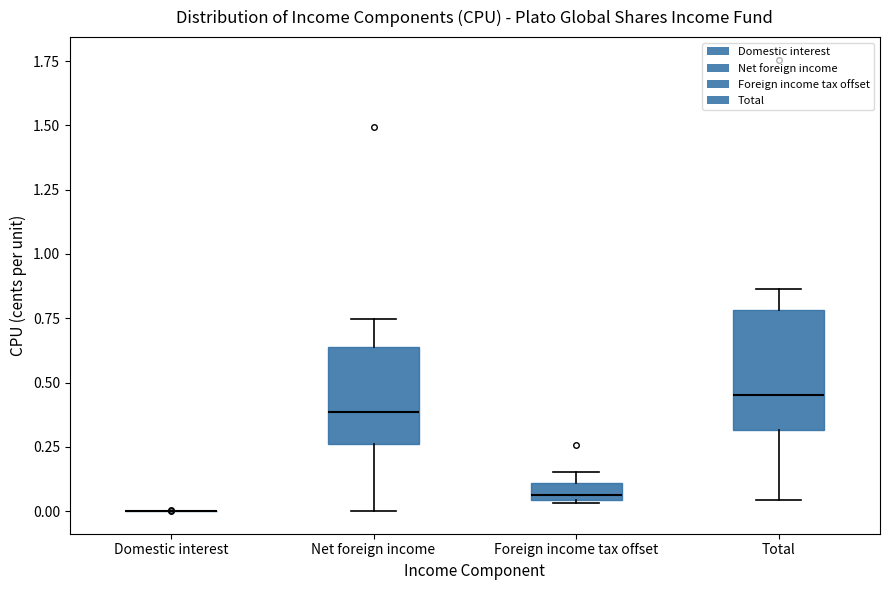

Where is the lower edge of the box for Total on the y-axis? The values are not printed on the chart, so give them approximately, as read against the axis.

0.30